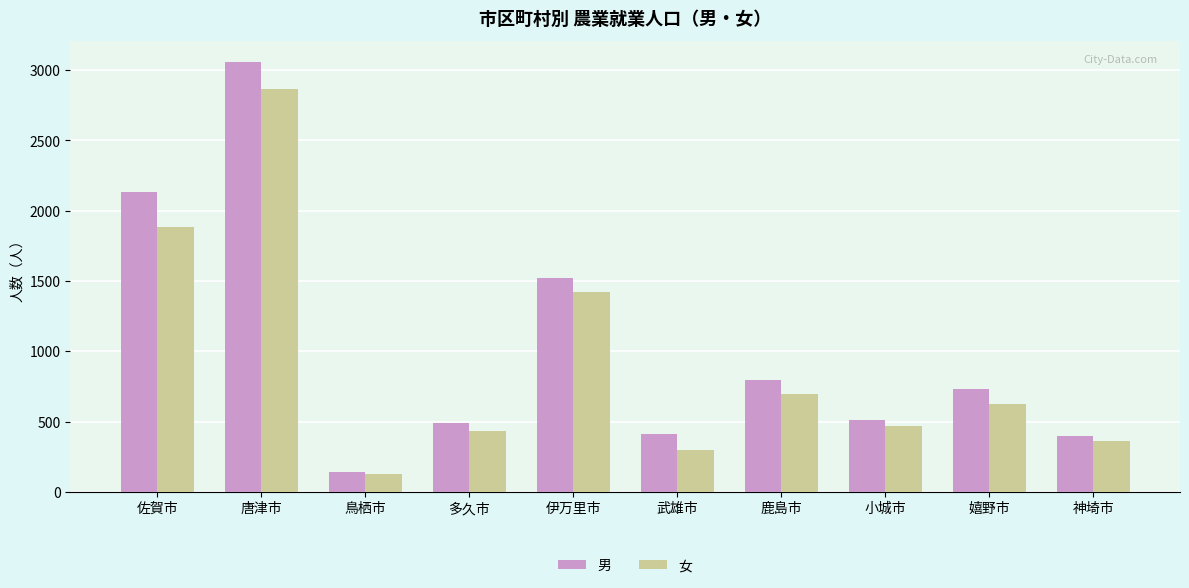

How many groups of bars are there?

10